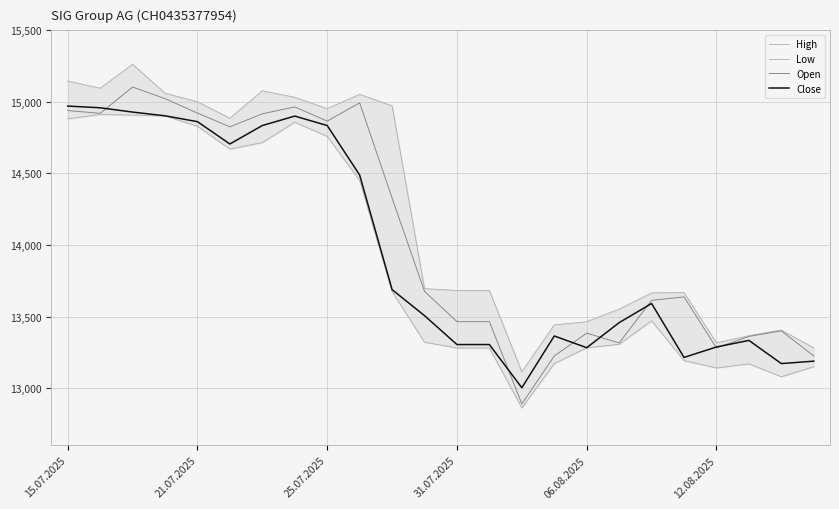

Reading left to right, what are all the values shown in this chart?

High: 15146	15096	15263	15061	15001	14886	15078	15032	14953	15053	14973	13695	13682	13682	13114	13441	13464	13552	13665	13667	13316	13366	13405	13281
Low: 14882	14912	14908	14902	14830	14670	14716	14858	14759	14451	13674	13320	13280	13280	12861	13171	13281	13306	13470	13192	13140	13169	13079	13149
Open: 14940	14920	15104	15023	14922	14826	14917	14965	14866	14994	14328	13676	13464	13464	12889	13224	13384	13315	13613	13637	13280	13361	13400	13224
Close: 14971	14959	14929	14903	14862	14706	14835	14901	14835	14489	13688	13506	13304	13304	13002	13364	13282	13457	13591	13214	13287	13333	13171	13188